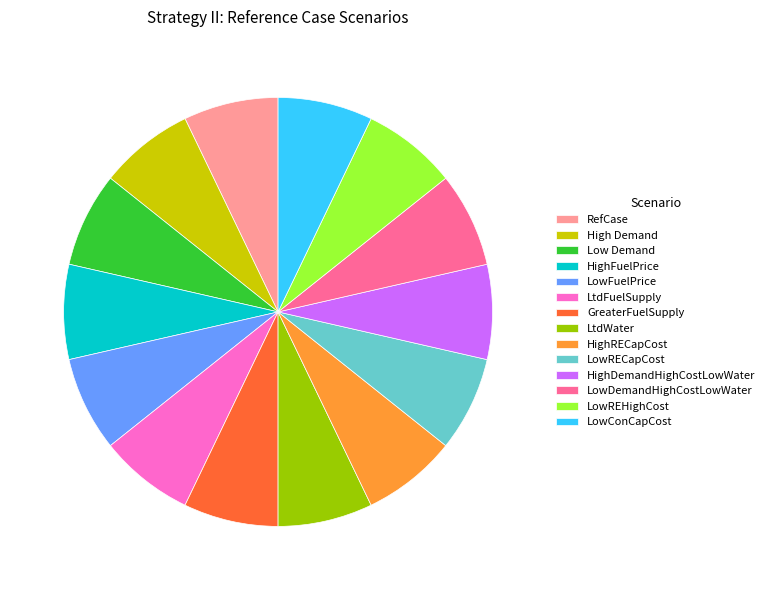

How many segments does this pie chart have?

14